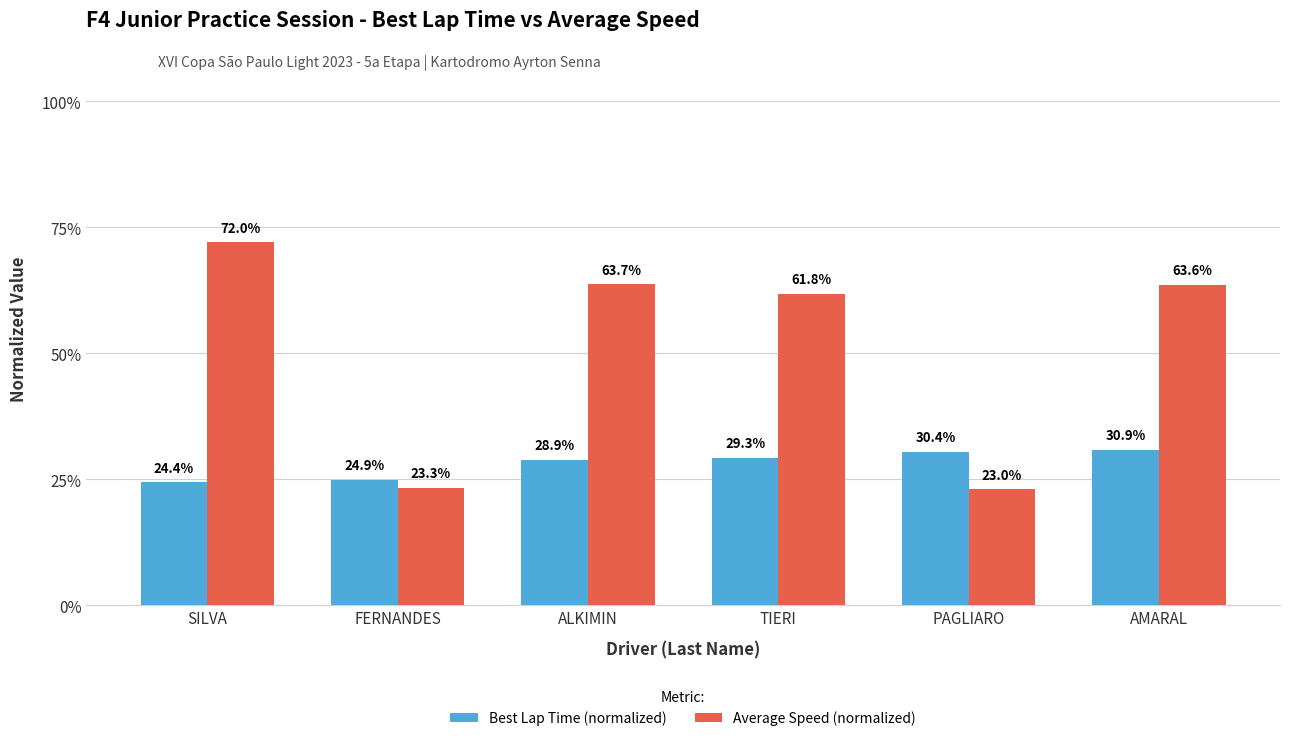

Reading left to right, what are all the values shown in this chart?

Best Lap Time (normalized): 24.4	24.9	28.9	29.3	30.4	30.9
Average Speed (normalized): 72.0	23.3	63.7	61.8	23.0	63.6